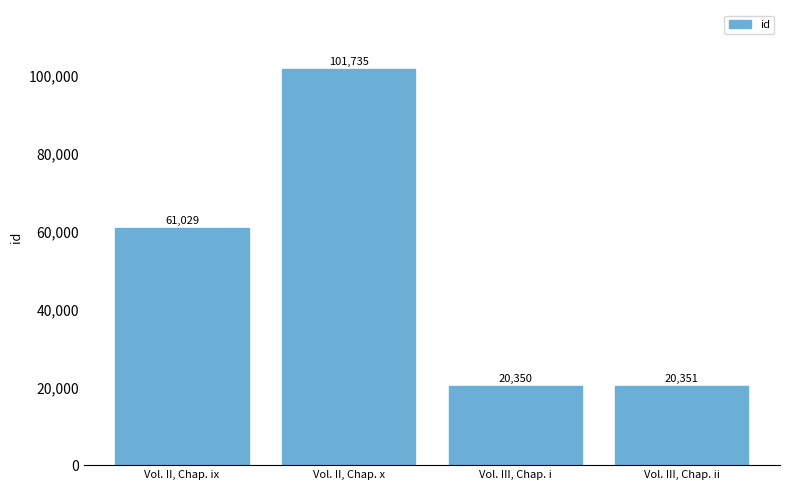

What is the label of the 3rd bar from the right?

Vol. II, Chap. x